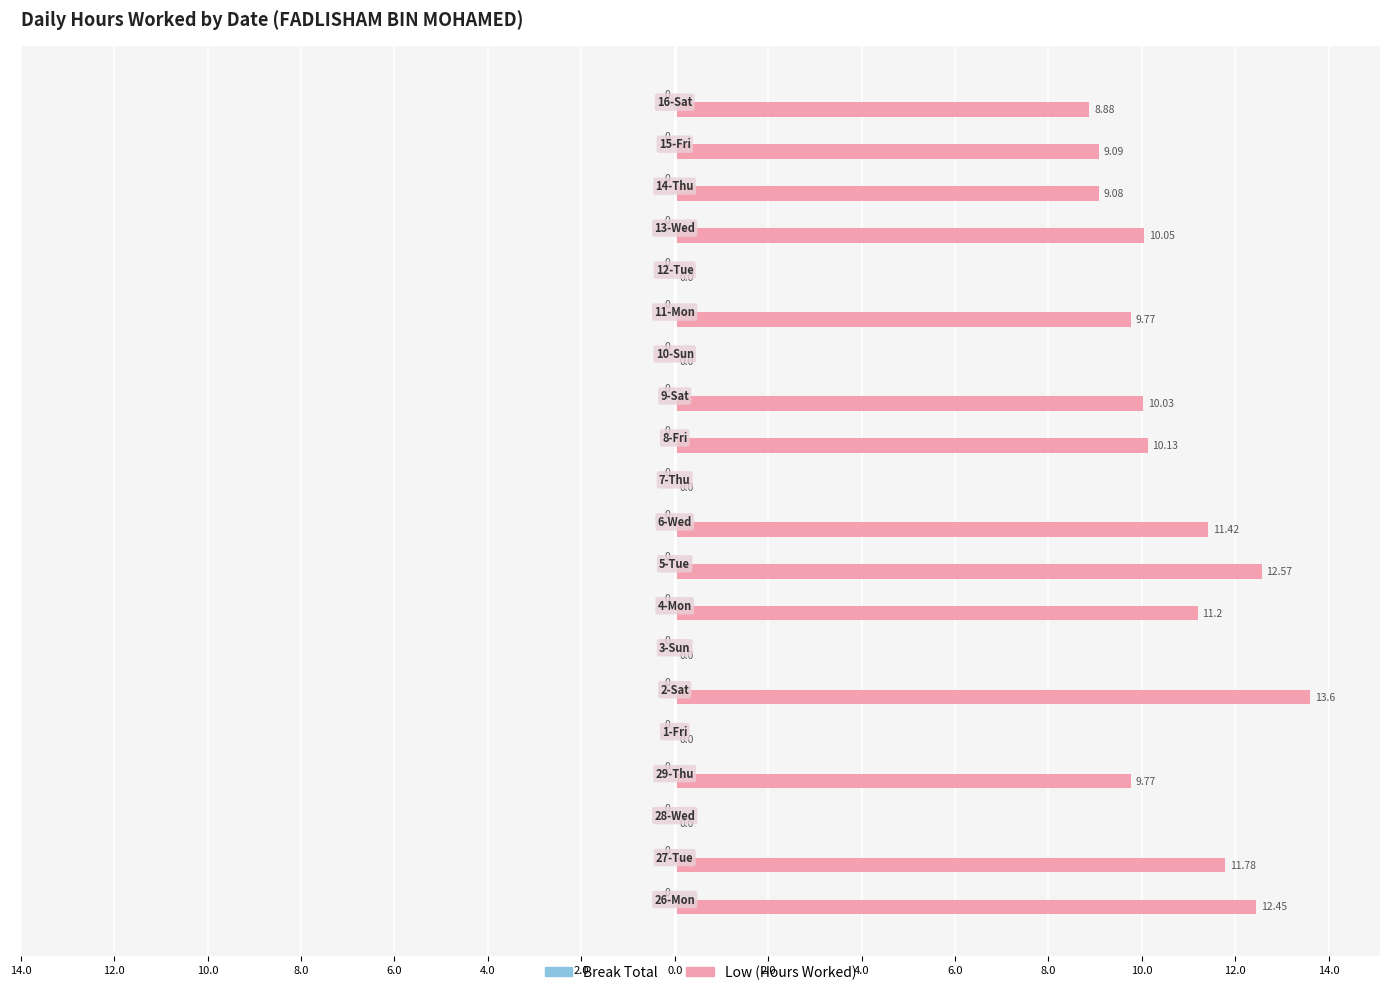

How many bars are there in total?

40